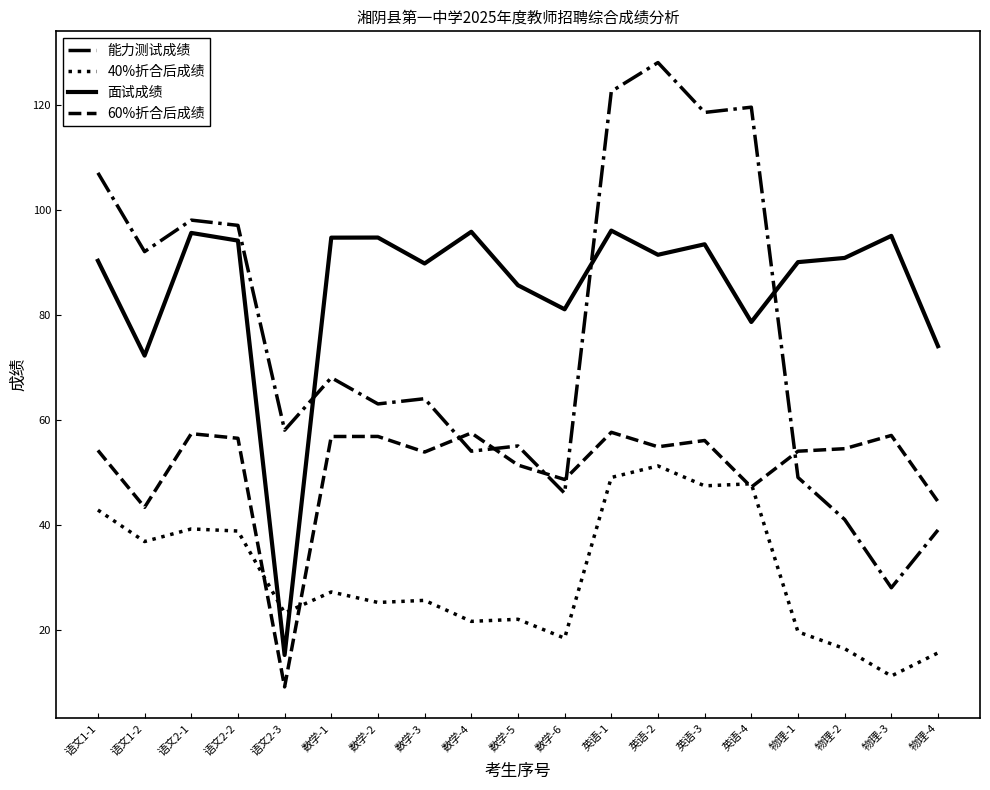

At which label does 40%折合后成绩 reach its minimum?

物理-3